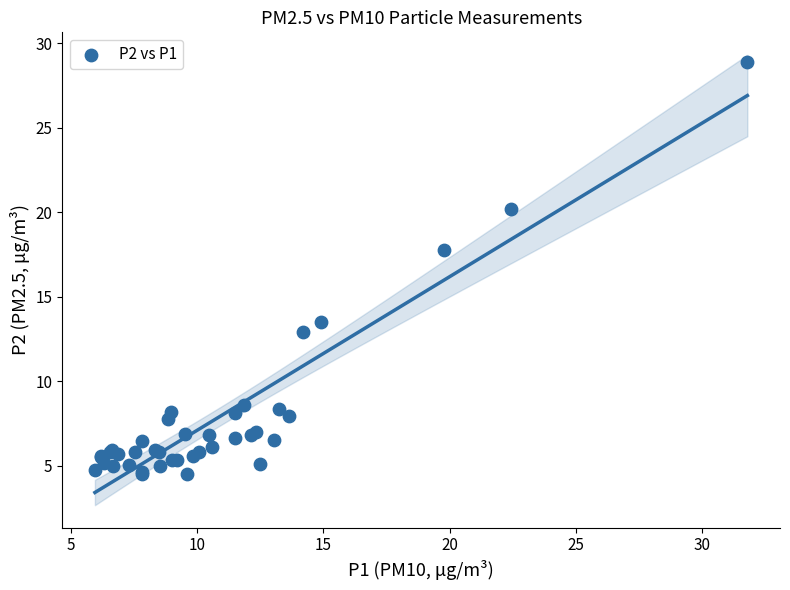

What Y value in the scatter plot is closest to 16?

17.8